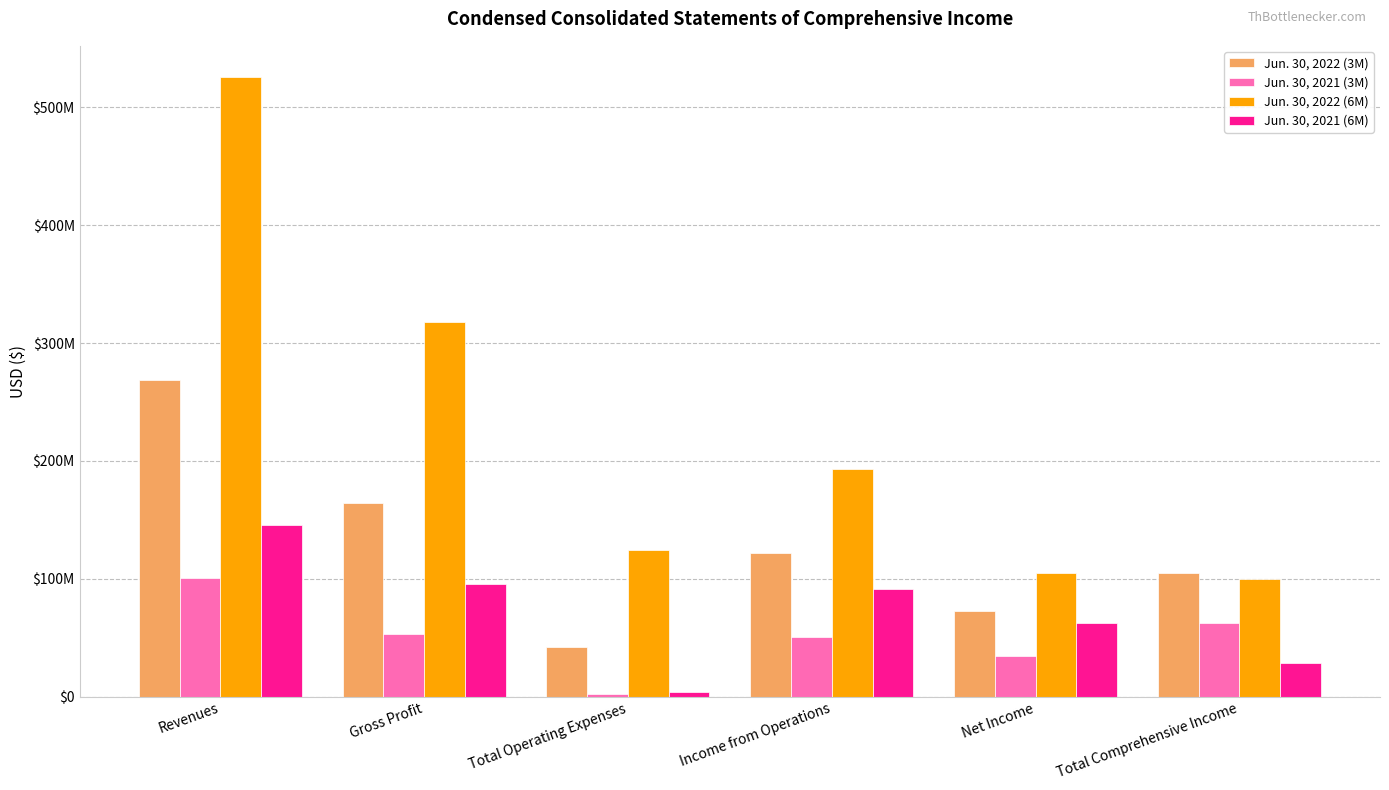

Does the chart contain any negative values?

No